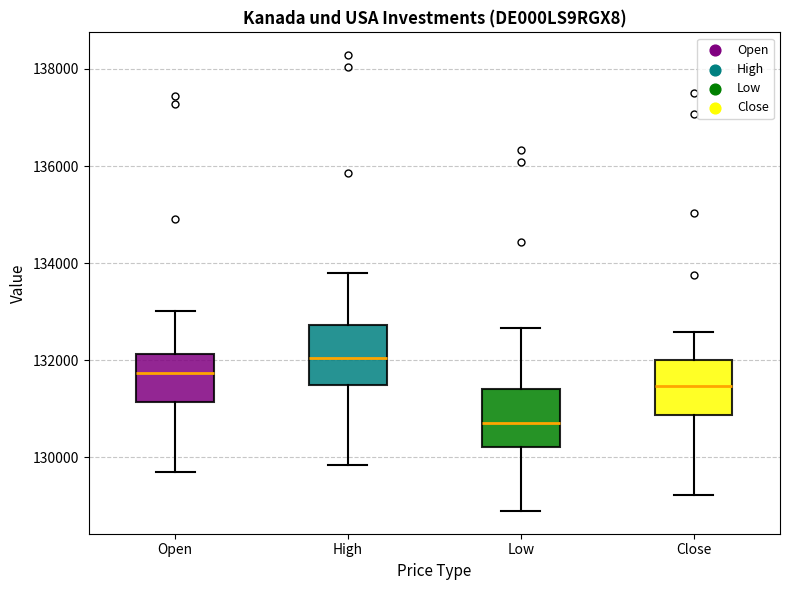

Reading left to right, read every box against the y-axis: the position of its median line, the range the box covers, and the ends of its whiskers. The values are not printed on the chart, so give them approximately, as read against the axis.

Open: median 131800, box 131200 to 132200, whiskers 129600 to 133000
High: median 132000, box 131400 to 132800, whiskers 129800 to 133800
Low: median 130600, box 130200 to 131400, whiskers 128800 to 132600
Close: median 131400, box 130800 to 132000, whiskers 129200 to 132600